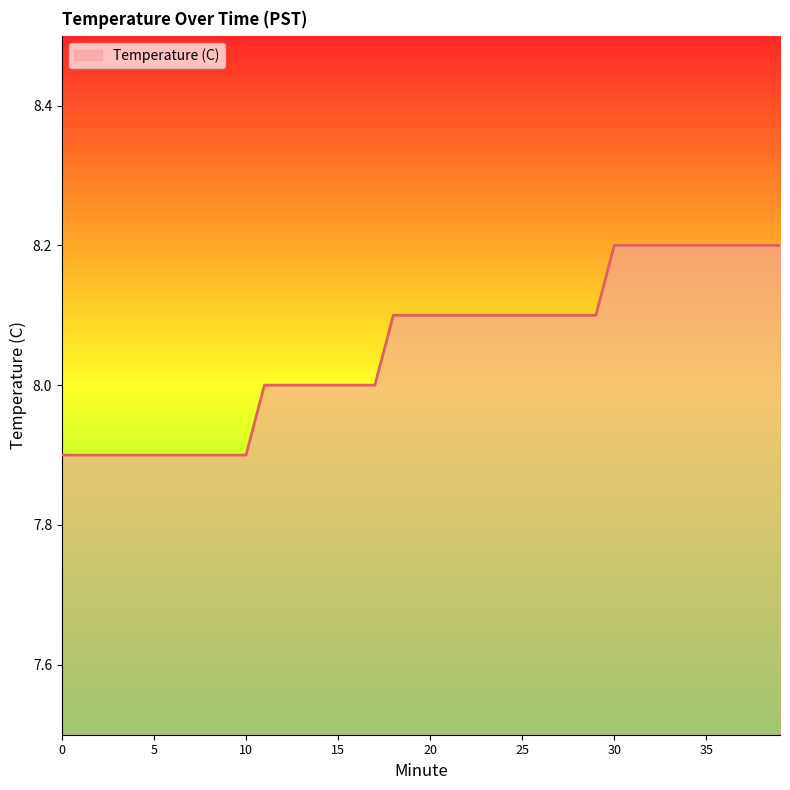

What is the greatest value displayed?

8.2